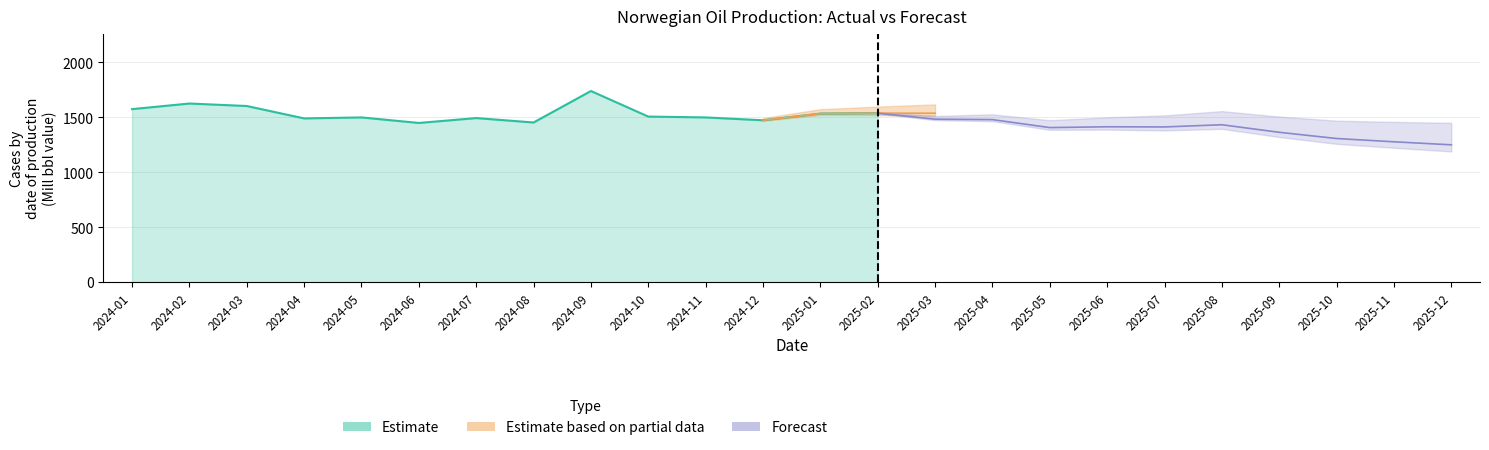

How many intersections are there between Actual (Oil Mbbl/day) and Forecast (Oil Mbbl/day)?

1